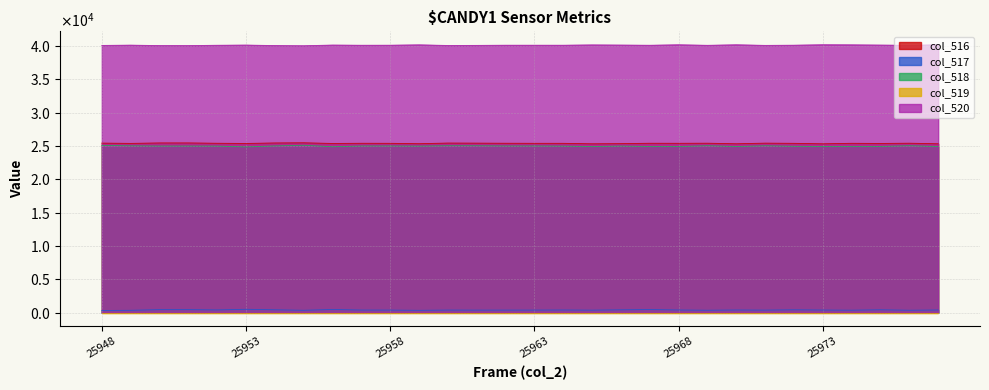

What is the sum of the col_520 values at 25954 and 25965?

80241